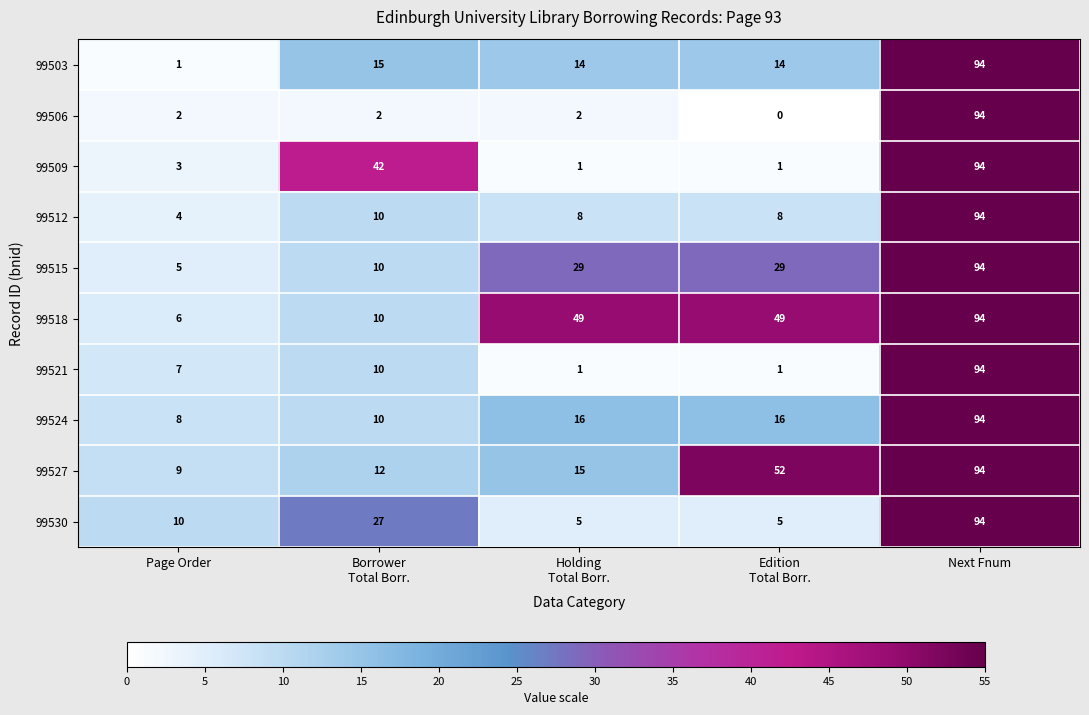

Which series has the largest total across all categories?

99518